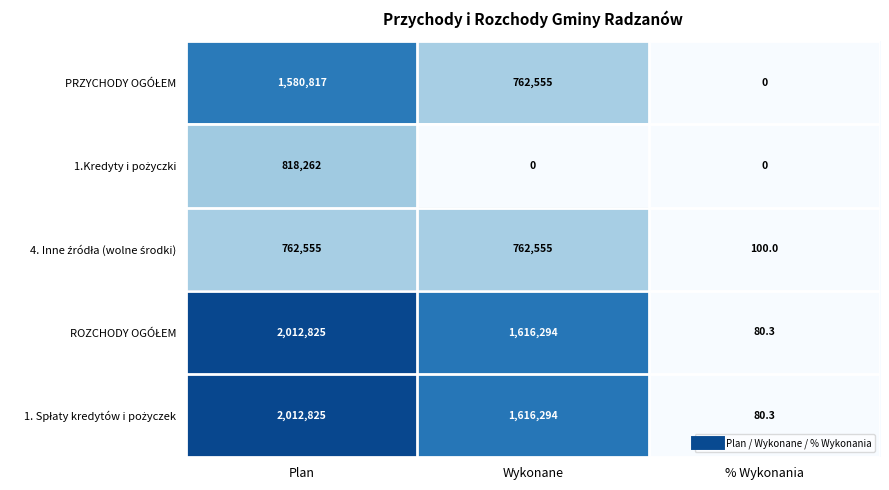

What is the maximum value shown in the chart?

2012825.0